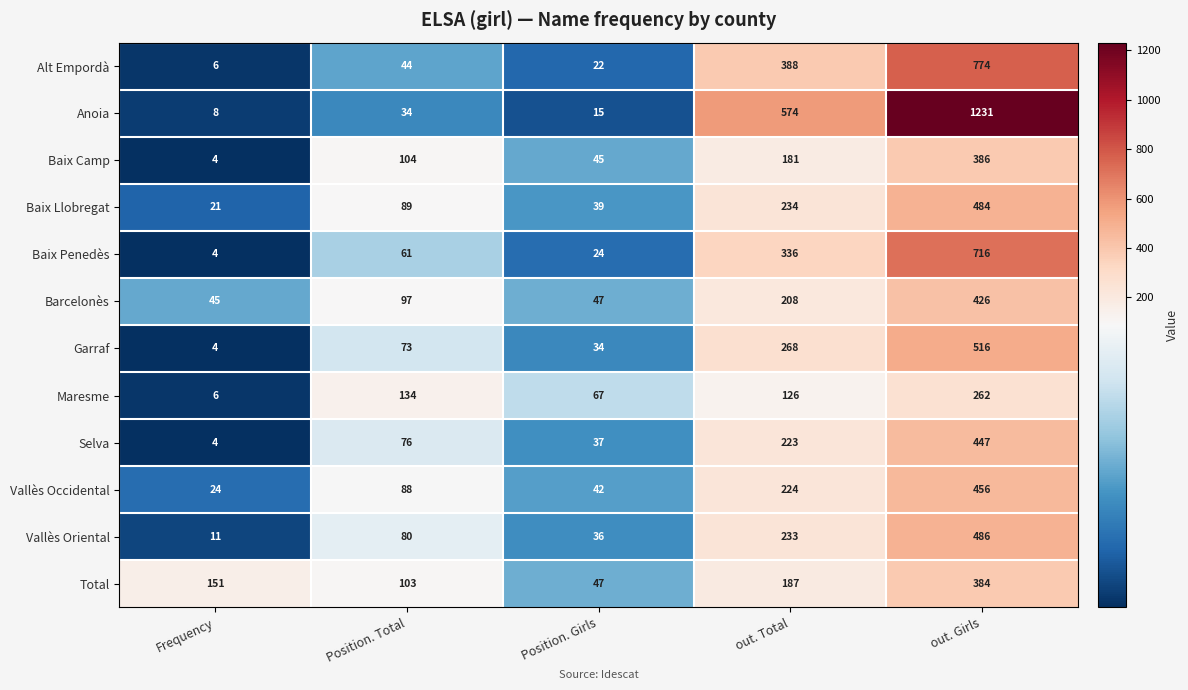

At which category does the chart reach its minimum across all series?

Frequency